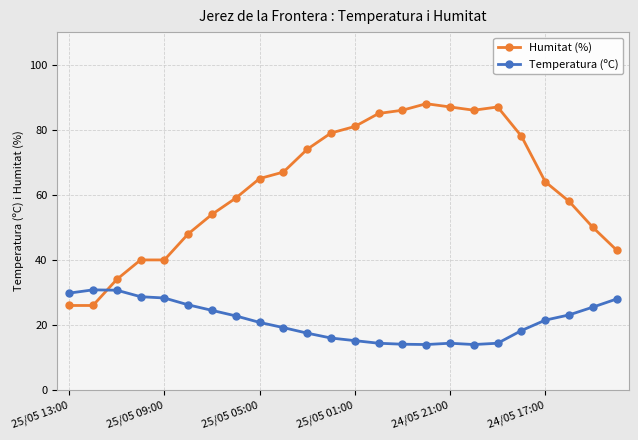

Which series has the largest range (max minus min)?

Humitat (%)